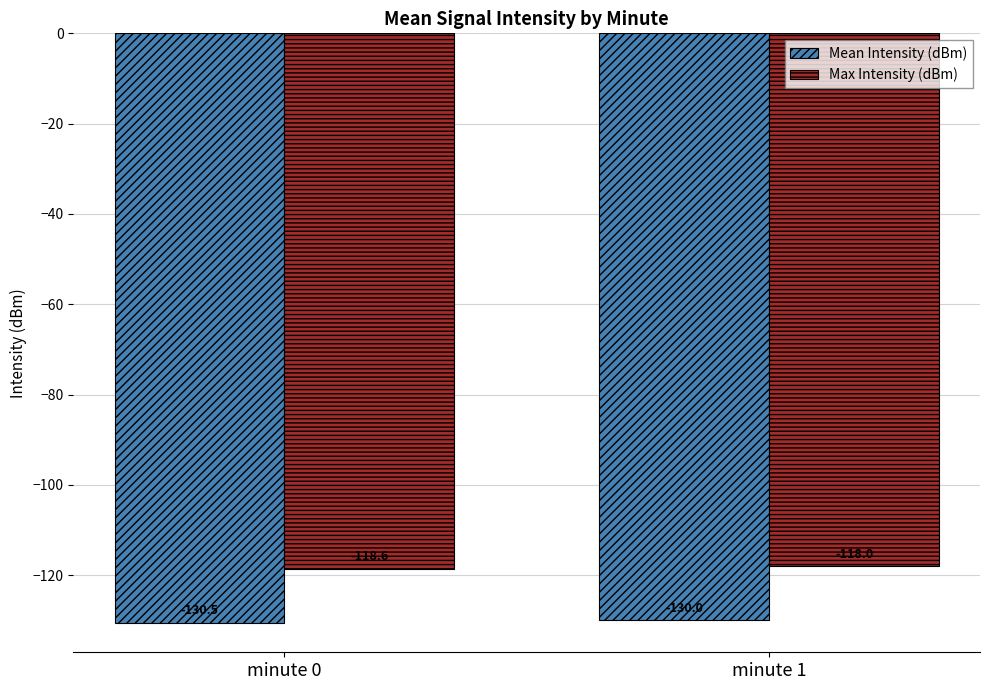

List the series in order of their overall mean, lowest first.

Mean Intensity (dBm), Max Intensity (dBm)